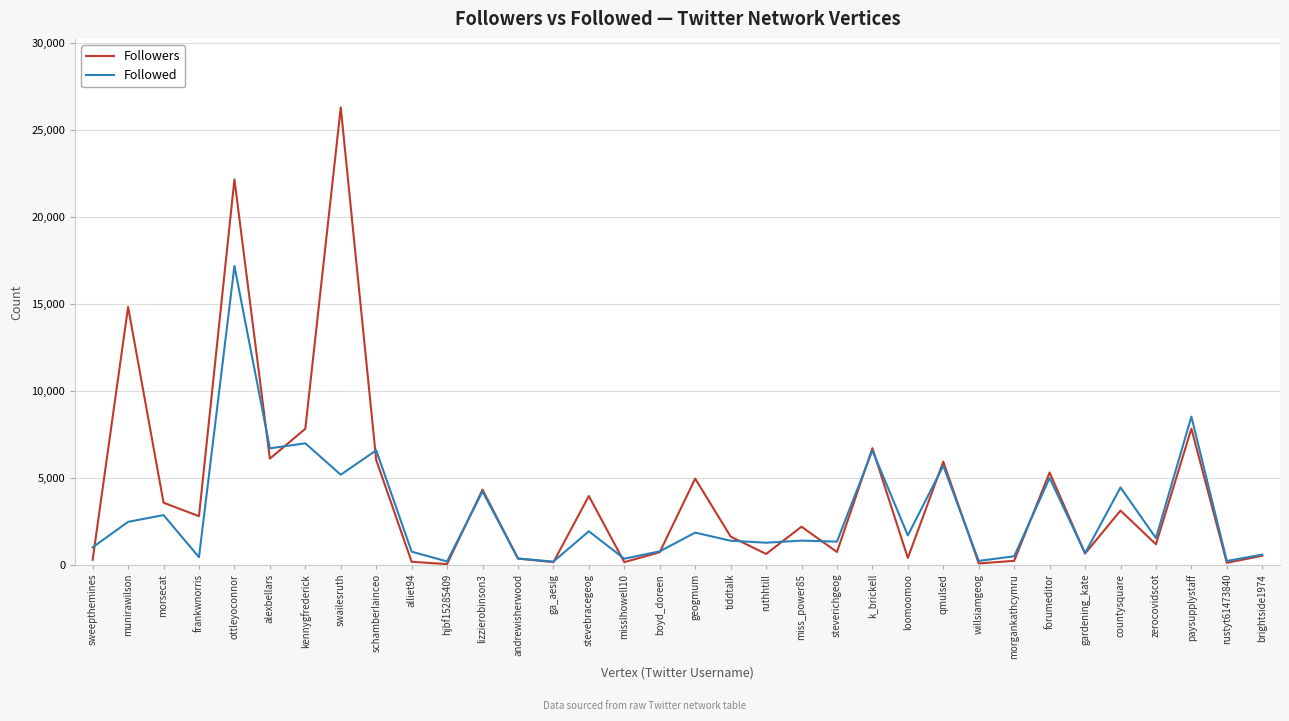

Which series has the widest spread of values?

Followers